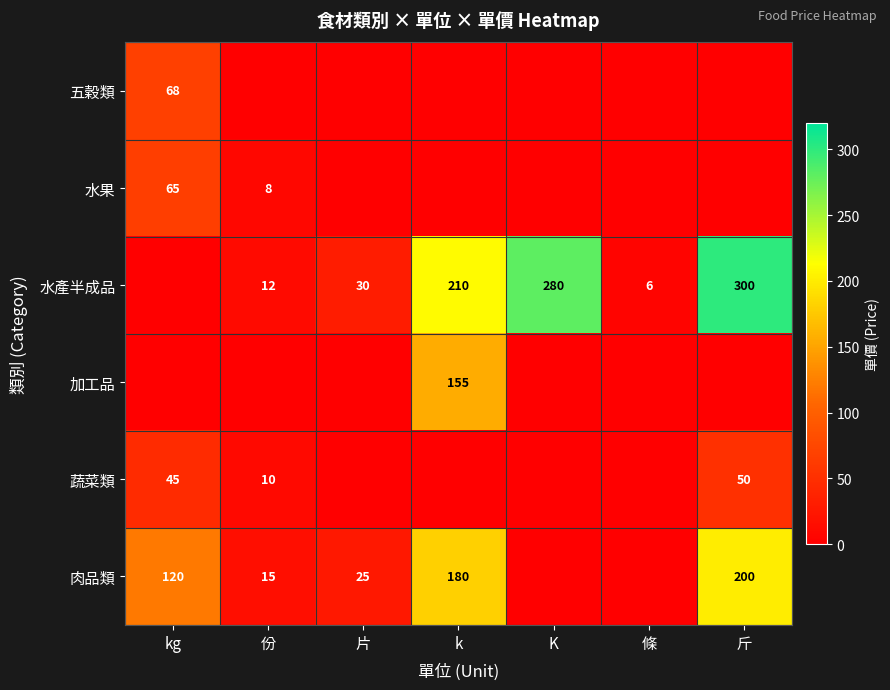

The value of 水產半成品 at 份 is 12. True or false?

True